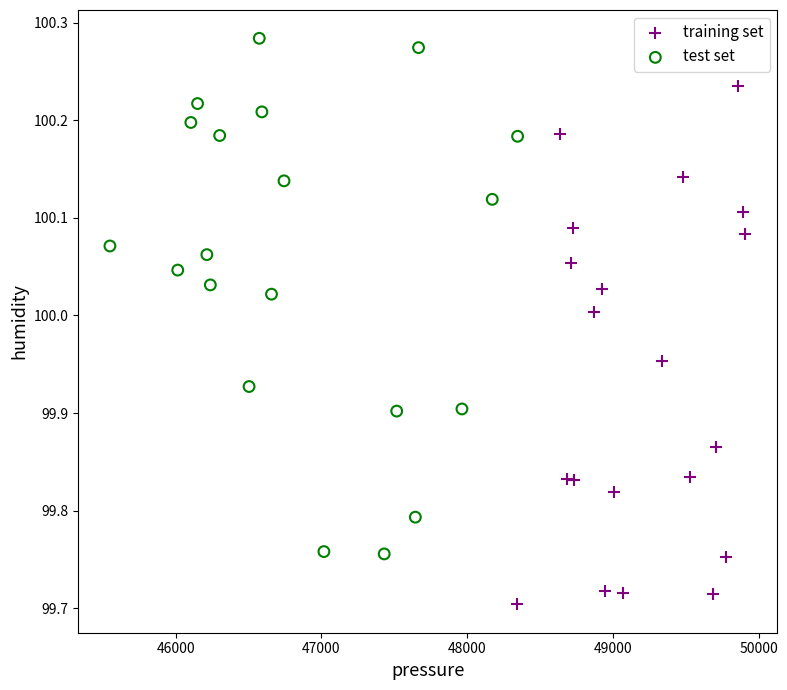

Which series contains the lowest Y value?

training set